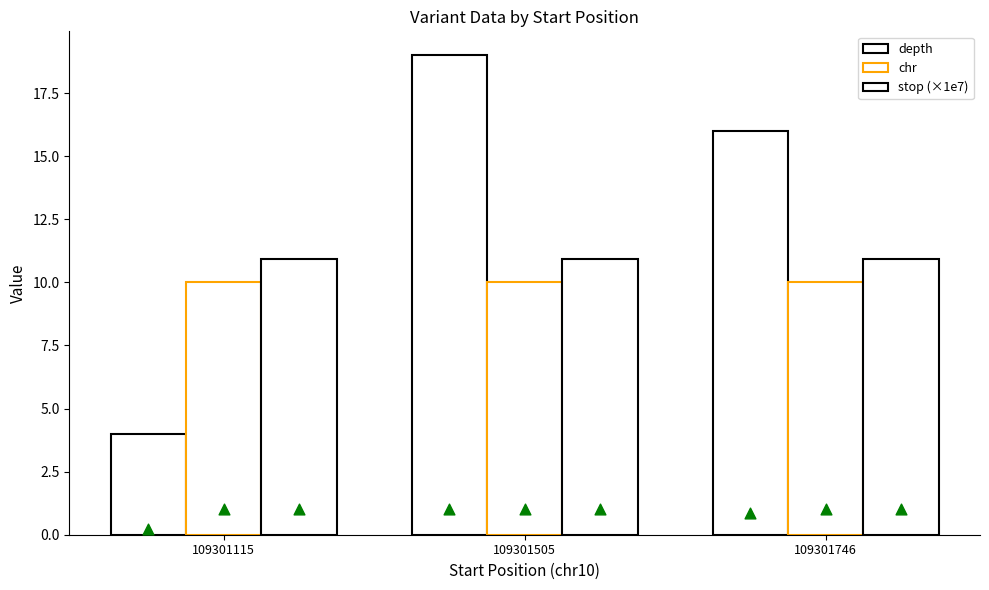

Which series reaches the maximum Y coordinate?

depth